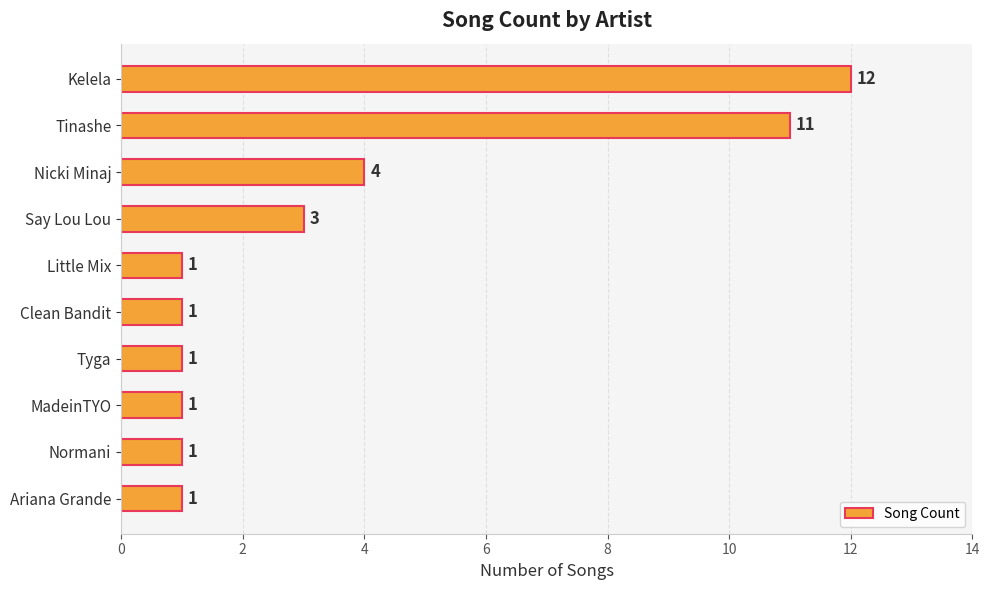

Approximately how many times larger is the value at Nicki Minaj compared to Little Mix?

4.0